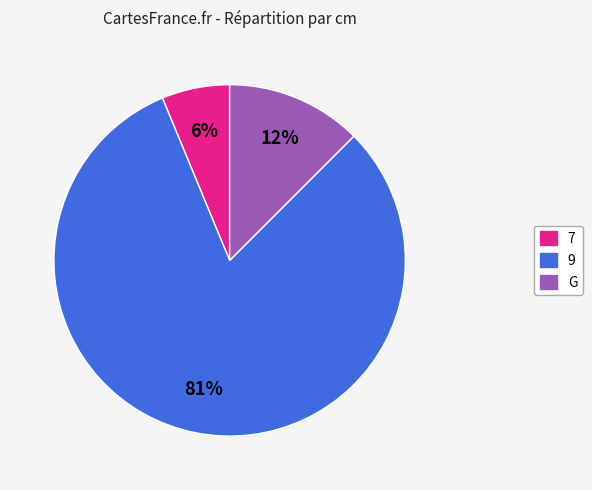

True or false: 9 accounts for 81% of the total.

True